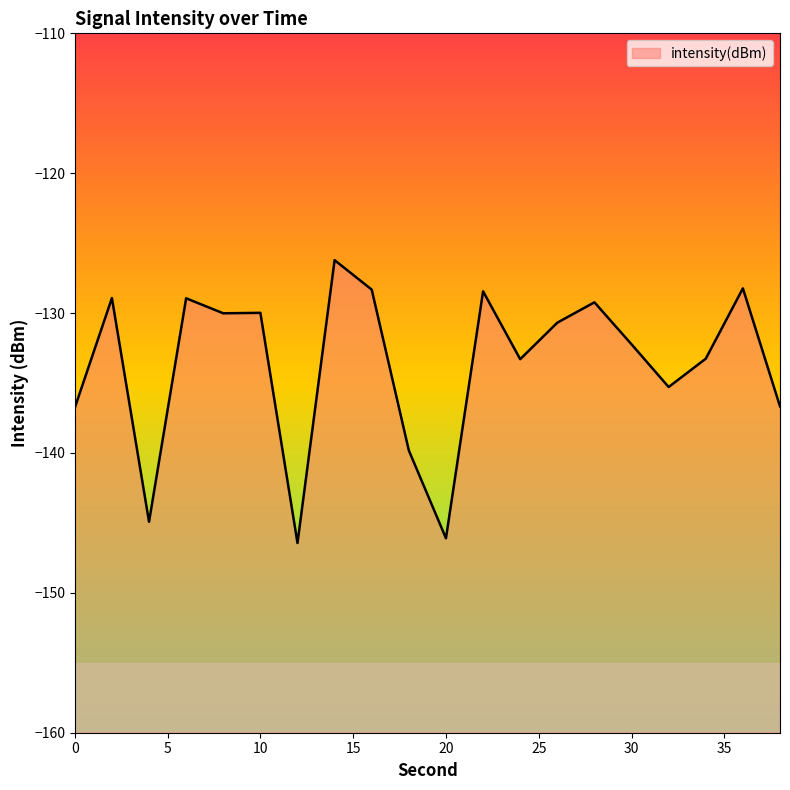

List the labels in order of value, smallest first.

12, 20, 4, 18, 0, 38, 32, 24, 34, 30, 26, 8, 10, 28, 6, 2, 22, 16, 36, 14